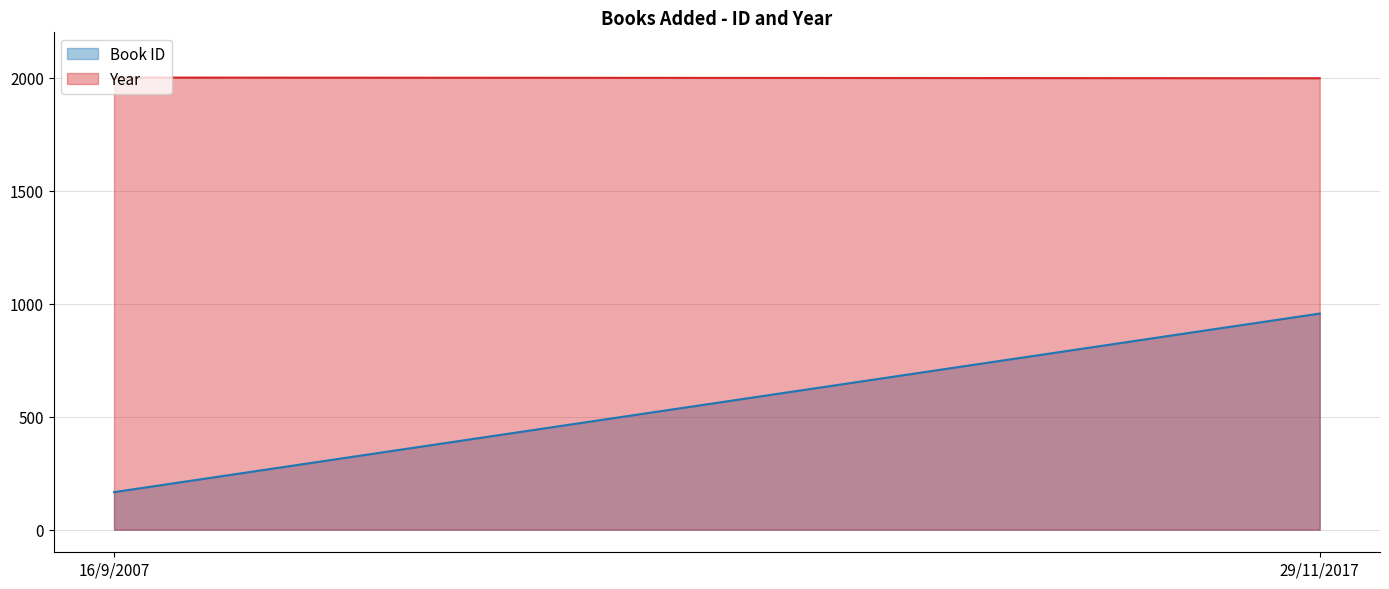

Reading left to right, list all the values displayed in this chart.

Book ID: 16/9/2007=166	29/11/2017=956
Year: 16/9/2007=2000	29/11/2017=1997